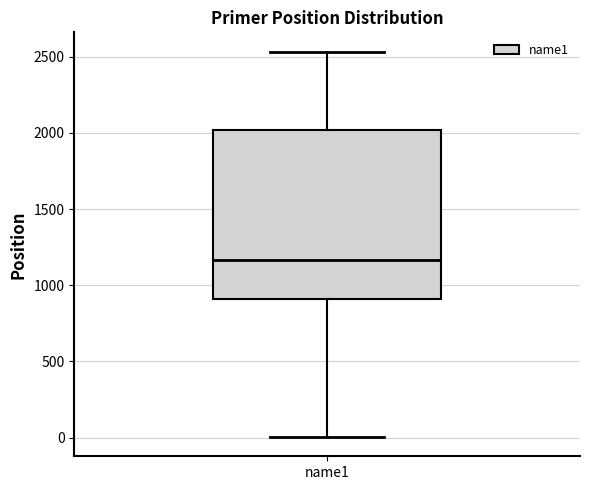

Transcribe this box plot: give where the median line is, the range the box spans, and where the two whiskers end, as read against the y-axis. The values are not printed on the chart, so give them approximately, as read against the axis.

median 1150, box 900 to 2000, whiskers 0 to 2550